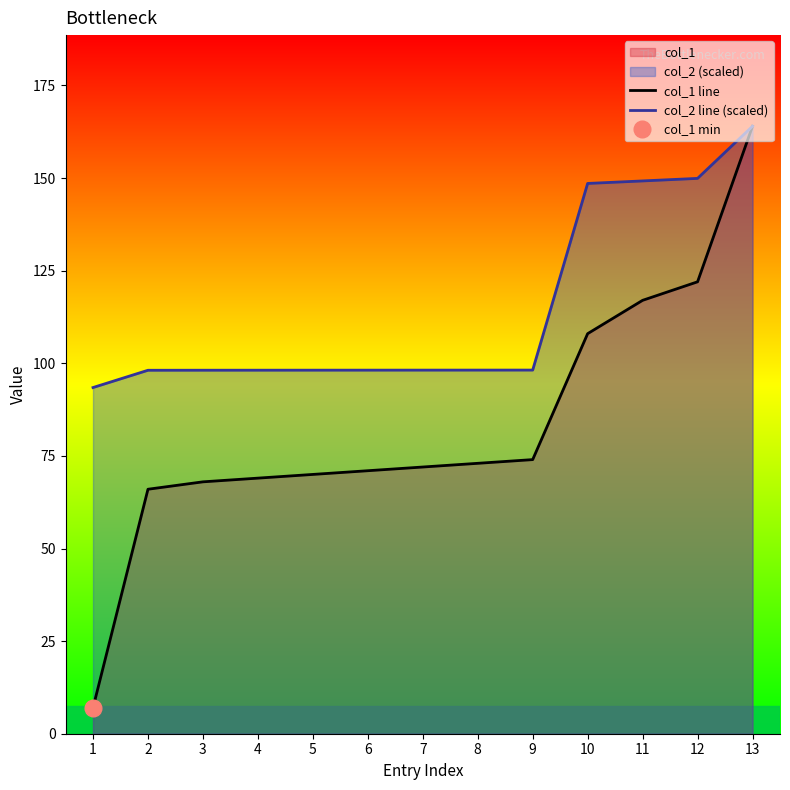

What is the sum of the col_2 line (scaled) values at 4 and 13?

262.1